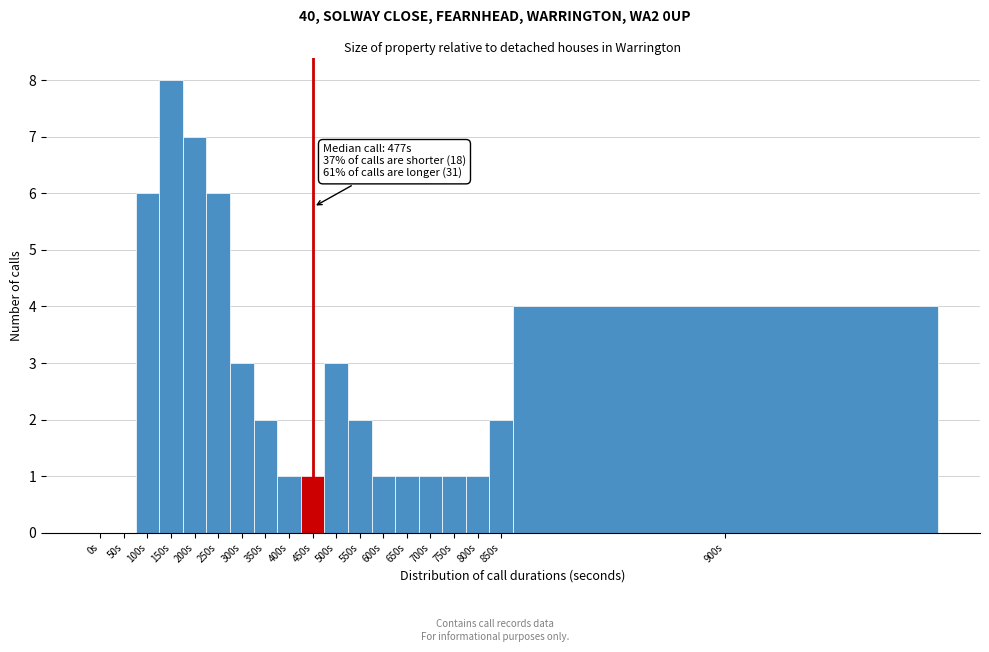

Reading left to right, transcribe all the data shown in this chart.

0s=0	50s=0	100s=6	150s=8	200s=7	250s=6	300s=3	350s=2	400s=1	450s=1	500s=3	550s=2	600s=1	650s=1	700s=1	750s=1	800s=1	850s=2	900s=4